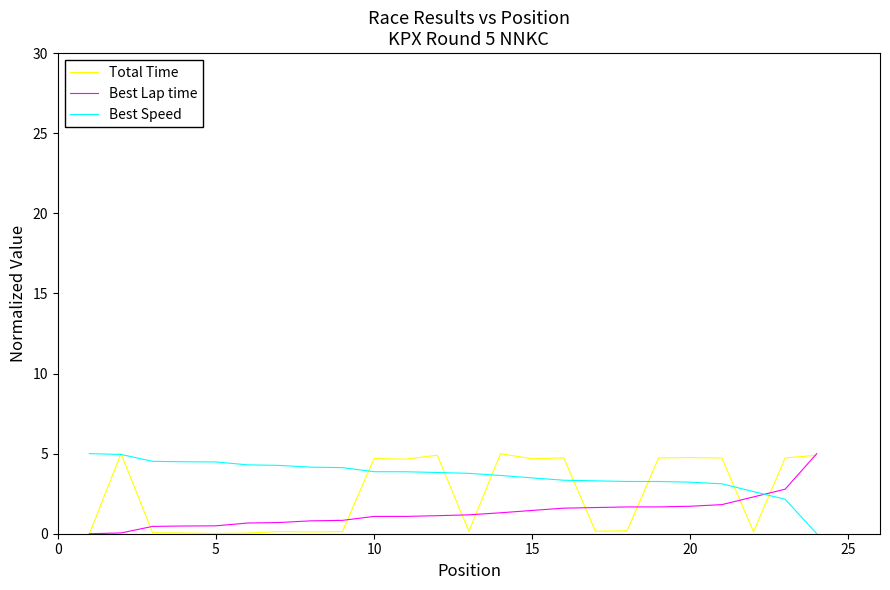

How many intersections are there between Best Lap time and Best Speed?

1